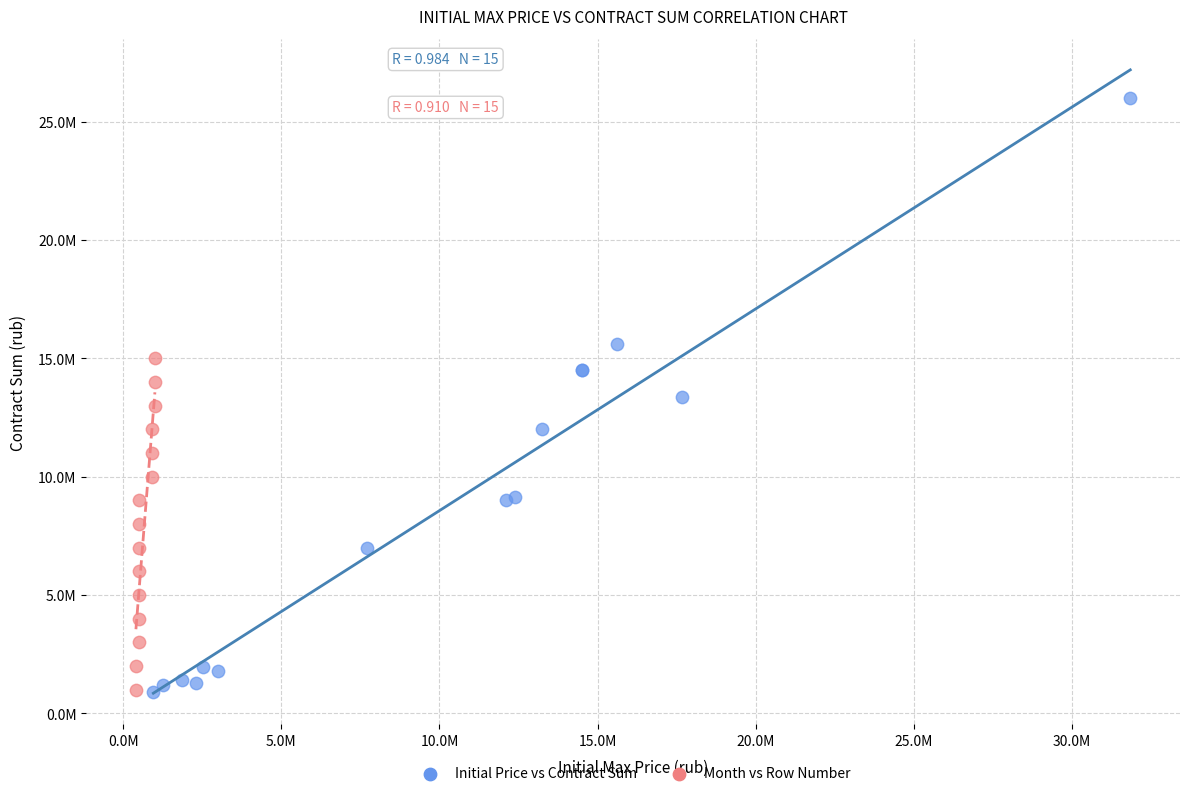

What are all the series names shown in the legend?

Initial Price vs Contract Sum, Month vs Row Number